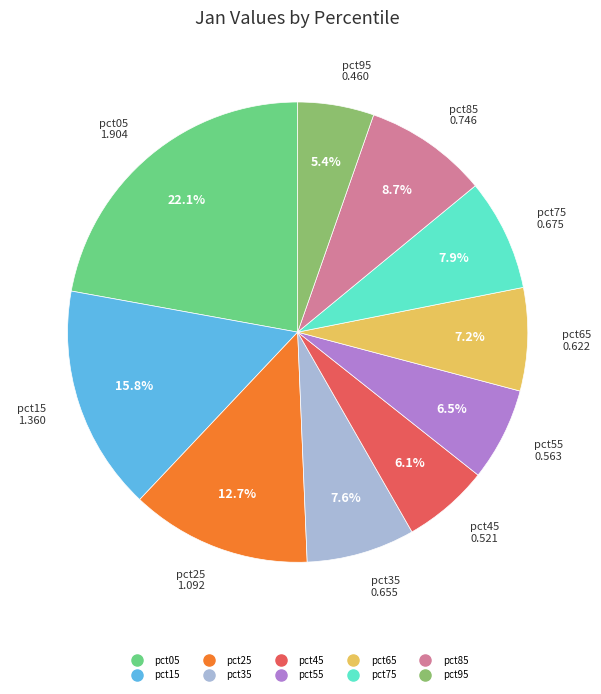

Combined, do pct15 and pct85 account for over 50%?

No